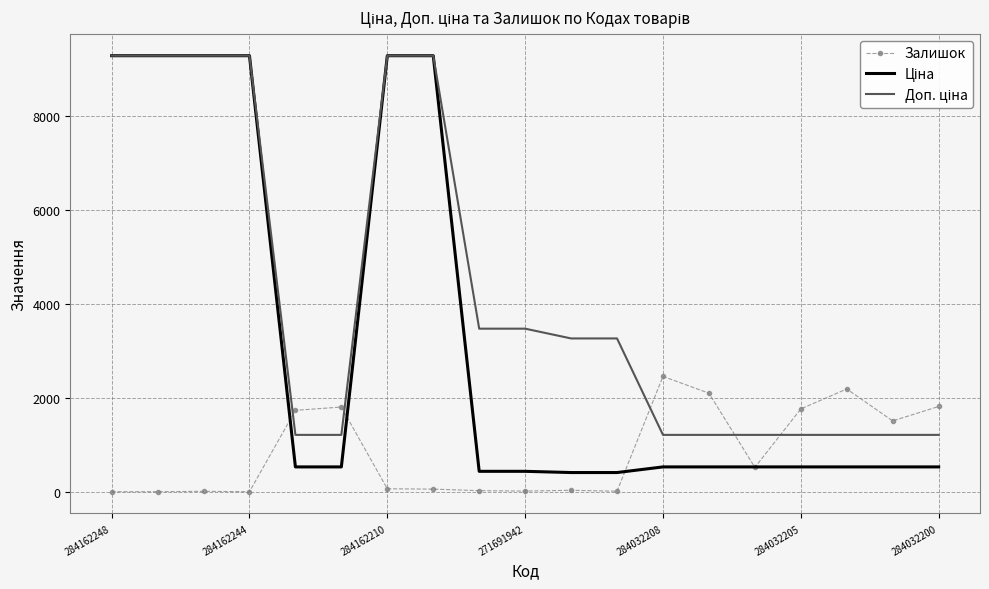

What is the greatest value displayed?

9290.5